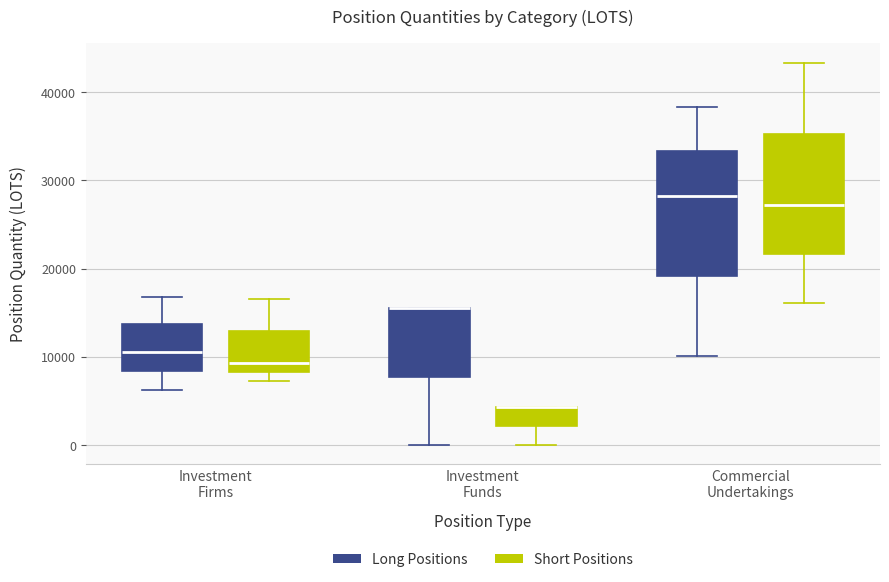

Where is the upper edge of the box for Investment Funds (Long Positions) on the y-axis? The values are not printed on the chart, so give them approximately, as read against the axis.

15000